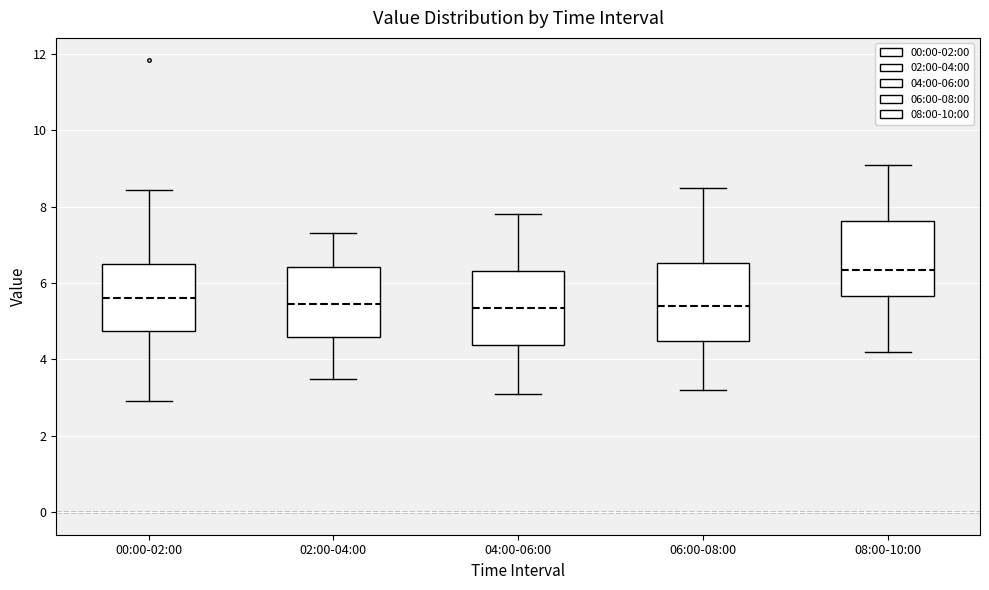

Reading left to right, read every box against the y-axis: the position of its median line, the range the box covers, and the ends of its whiskers. The values are not printed on the chart, so give them approximately, as read against the axis.

00:00-02:00: median 5.6, box 4.8 to 6.6, whiskers 3.0 to 8.4
02:00-04:00: median 5.4, box 4.6 to 6.4, whiskers 3.6 to 7.4
04:00-06:00: median 5.4, box 4.4 to 6.4, whiskers 3.2 to 7.8
06:00-08:00: median 5.4, box 4.4 to 6.6, whiskers 3.2 to 8.6
08:00-10:00: median 6.4, box 5.6 to 7.6, whiskers 4.2 to 9.2